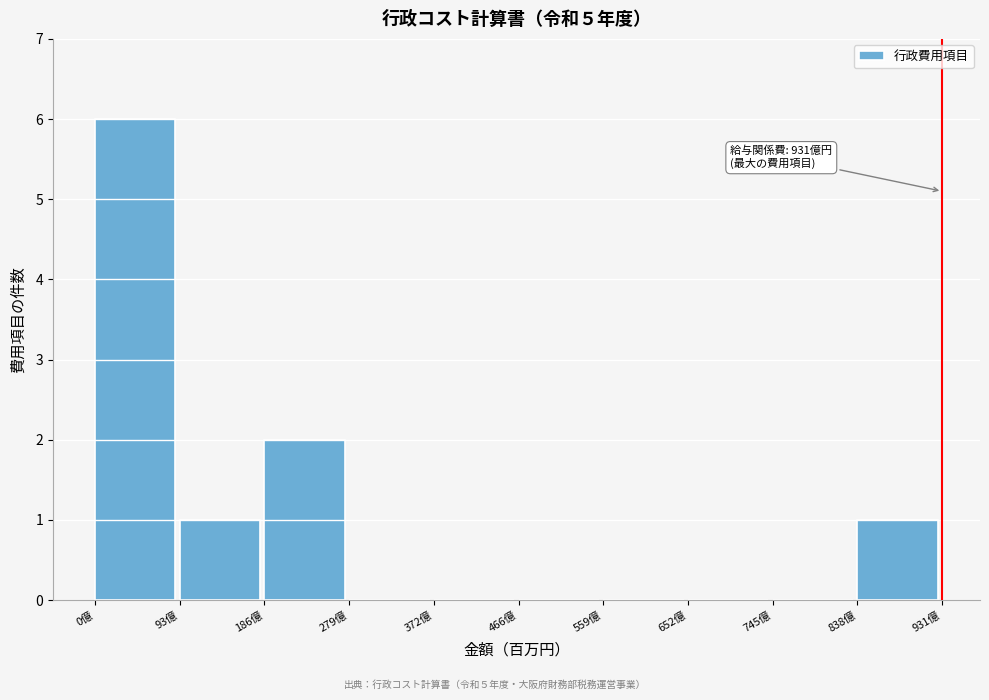

Which range on the x-axis has the tallest bar?

0 to 90